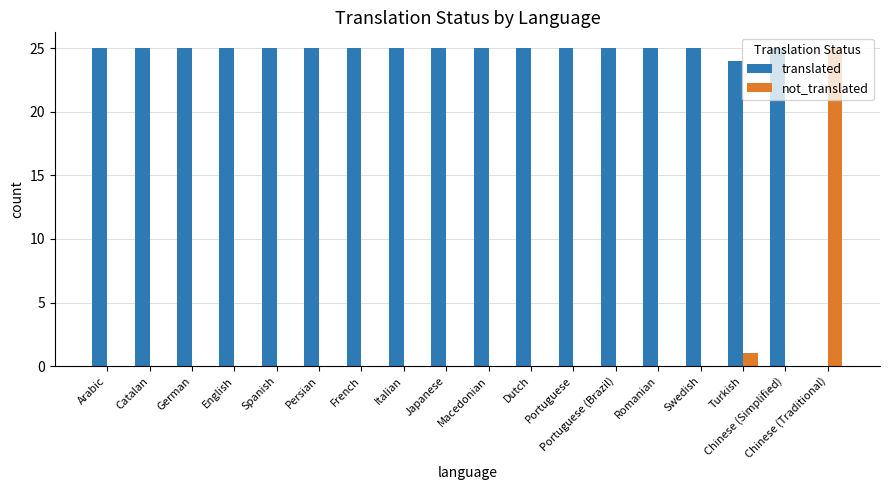

The not_translated series shows 17 at French. True or false?

False